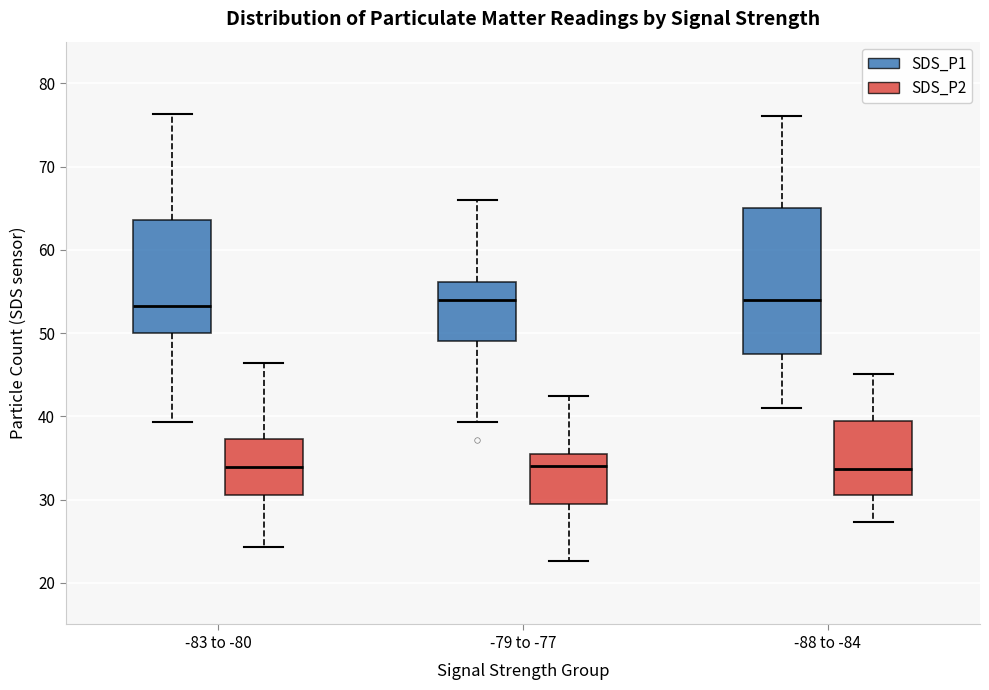

Reading left to right, read every box against the y-axis: the position of its median line, the range the box covers, and the ends of its whiskers. The values are not printed on the chart, so give them approximately, as read against the axis.

-83 to -80 (SDS_P1): median 53, box 50 to 64, whiskers 39 to 76
-83 to -80 (SDS_P2): median 34, box 31 to 37, whiskers 24 to 46
-79 to -77 (SDS_P1): median 54, box 49 to 56, whiskers 39 to 66
-79 to -77 (SDS_P2): median 34, box 29 to 35, whiskers 23 to 42
-88 to -84 (SDS_P1): median 54, box 48 to 65, whiskers 41 to 76
-88 to -84 (SDS_P2): median 34, box 31 to 39, whiskers 27 to 45